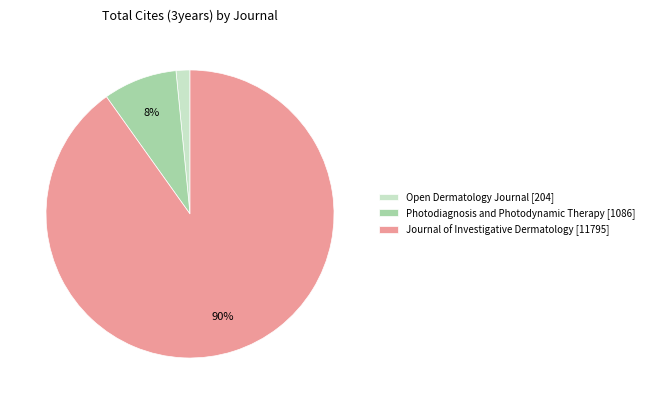

Which category has the biggest portion of the pie?

Journal of Investigative Dermatology